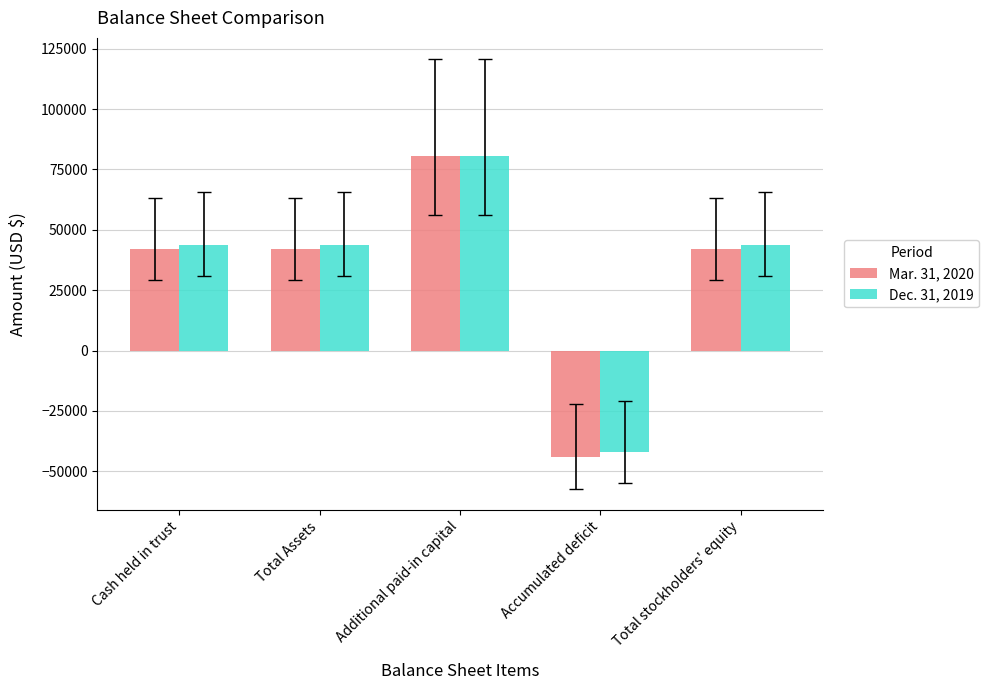

The value of Dec. 31, 2019 at Accumulated deficit is -42135. True or false?

True